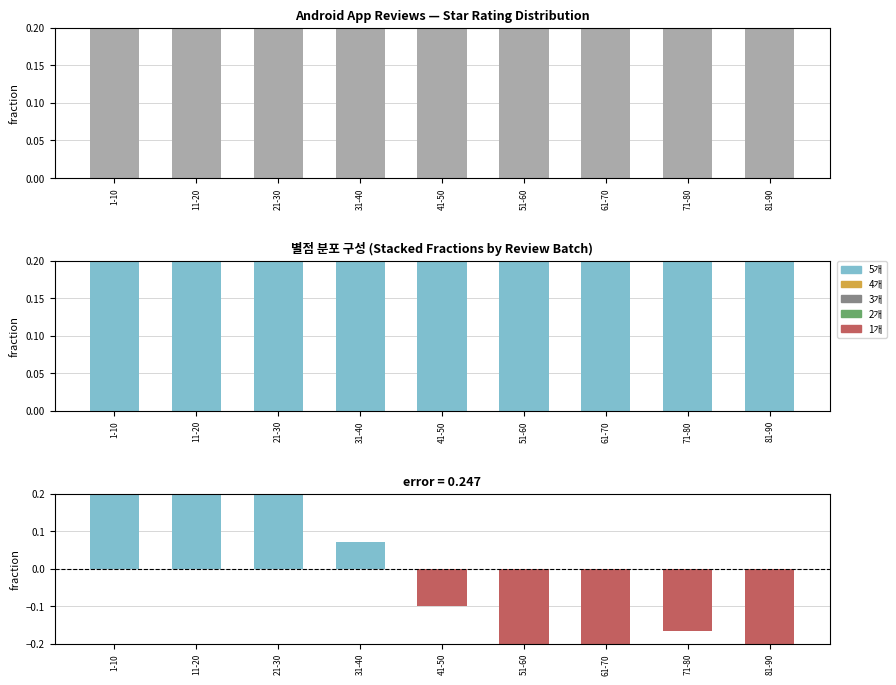

What is the minimum value for 5개?

0.2